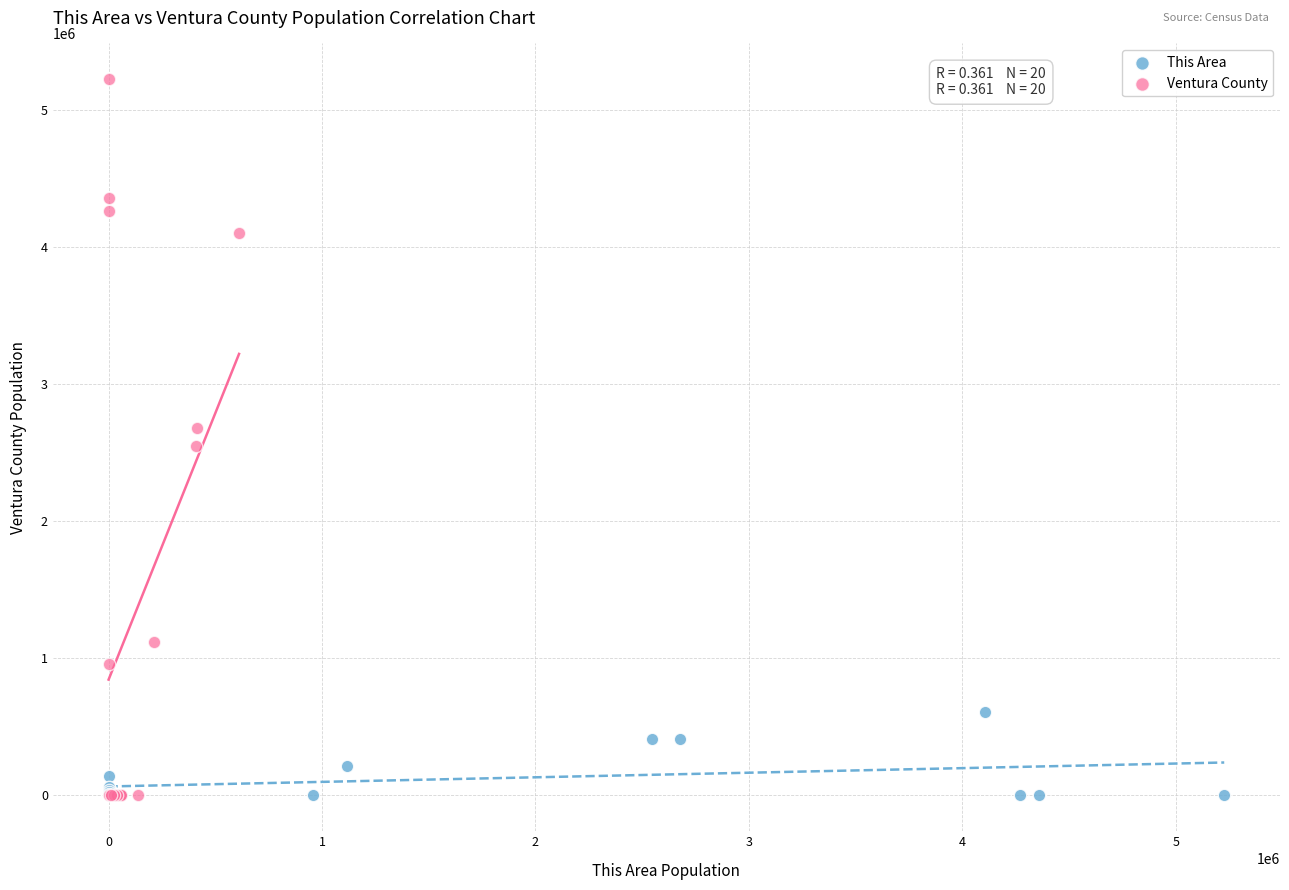

Which series has the widest spread of Y values?

Ventura County